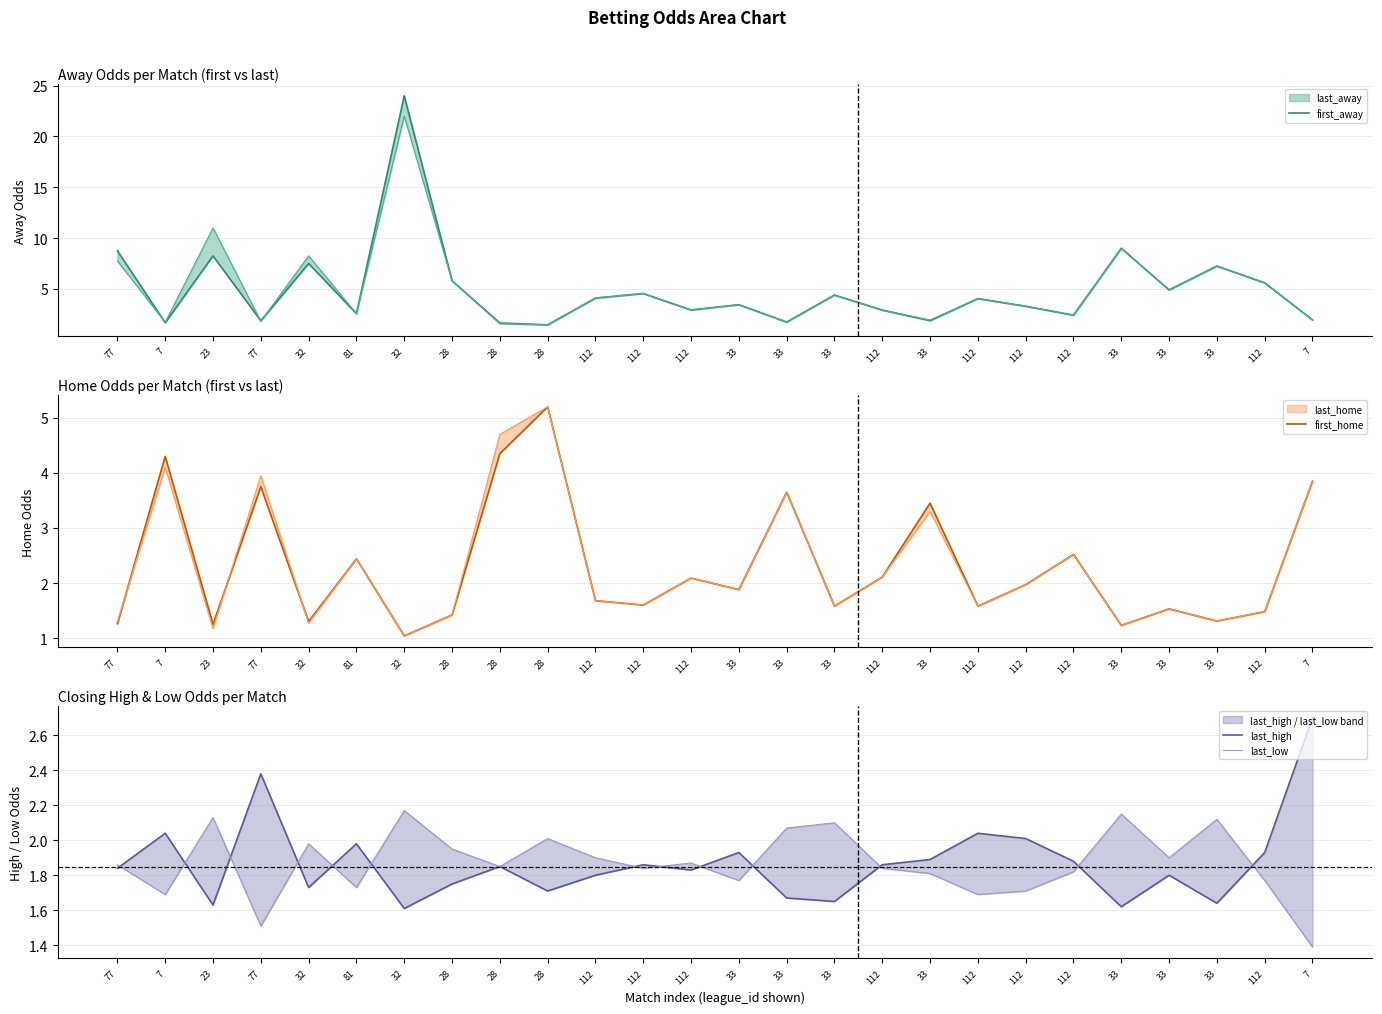

Between 32 and 33, which series saw the biggest shift?

first_away